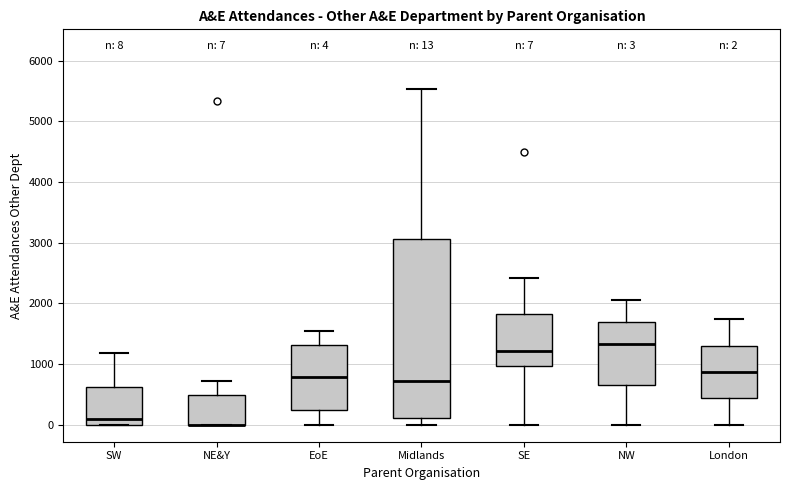

Which box is the tallest, from its lower edge to its upper edge?

Midlands